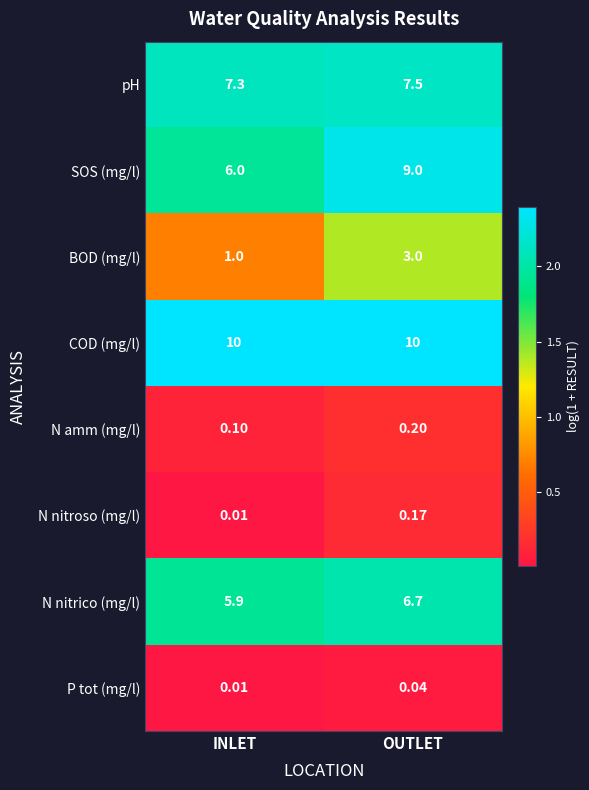

Which series has the largest range (max minus min)?

SOS (mg/l)